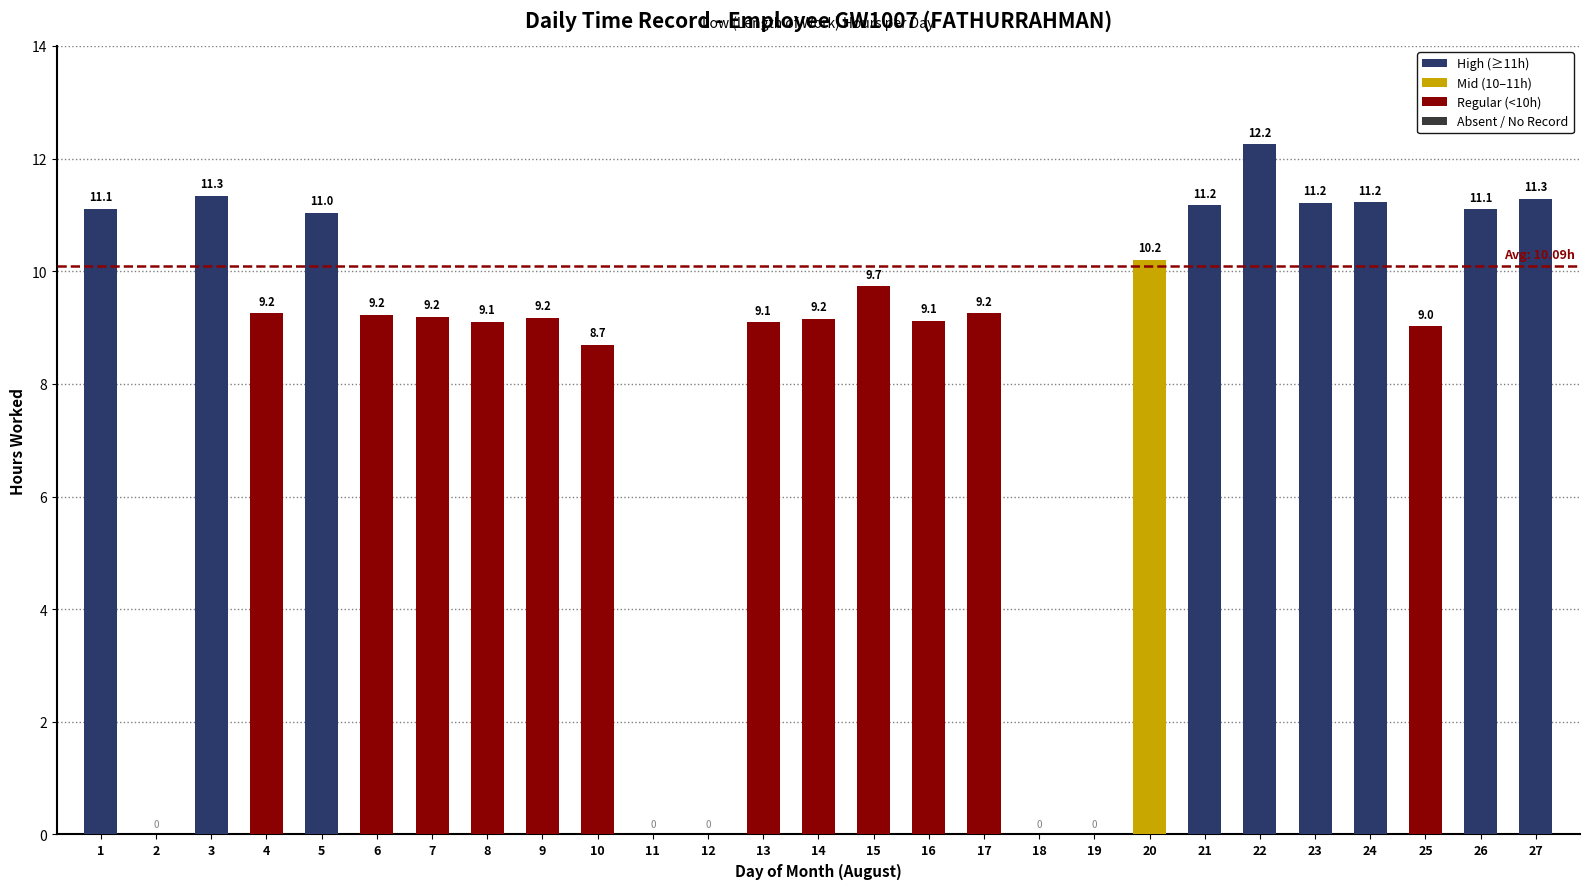

What is the change in value from 22 to 23?

-1.0